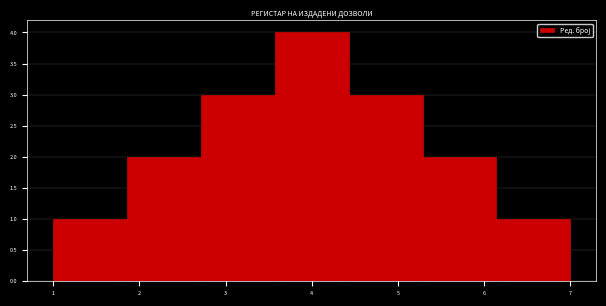

How tall is the bar that spans 4.4 to 5.3 on the x-axis? Neither the bar edges nor the heights are printed on the chart, so give them approximately, as read against the axes.

3